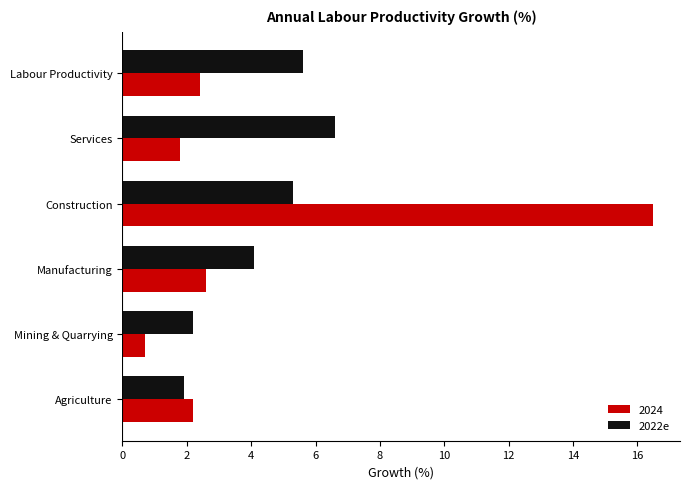

What is the maximum value shown in the chart?

16.5